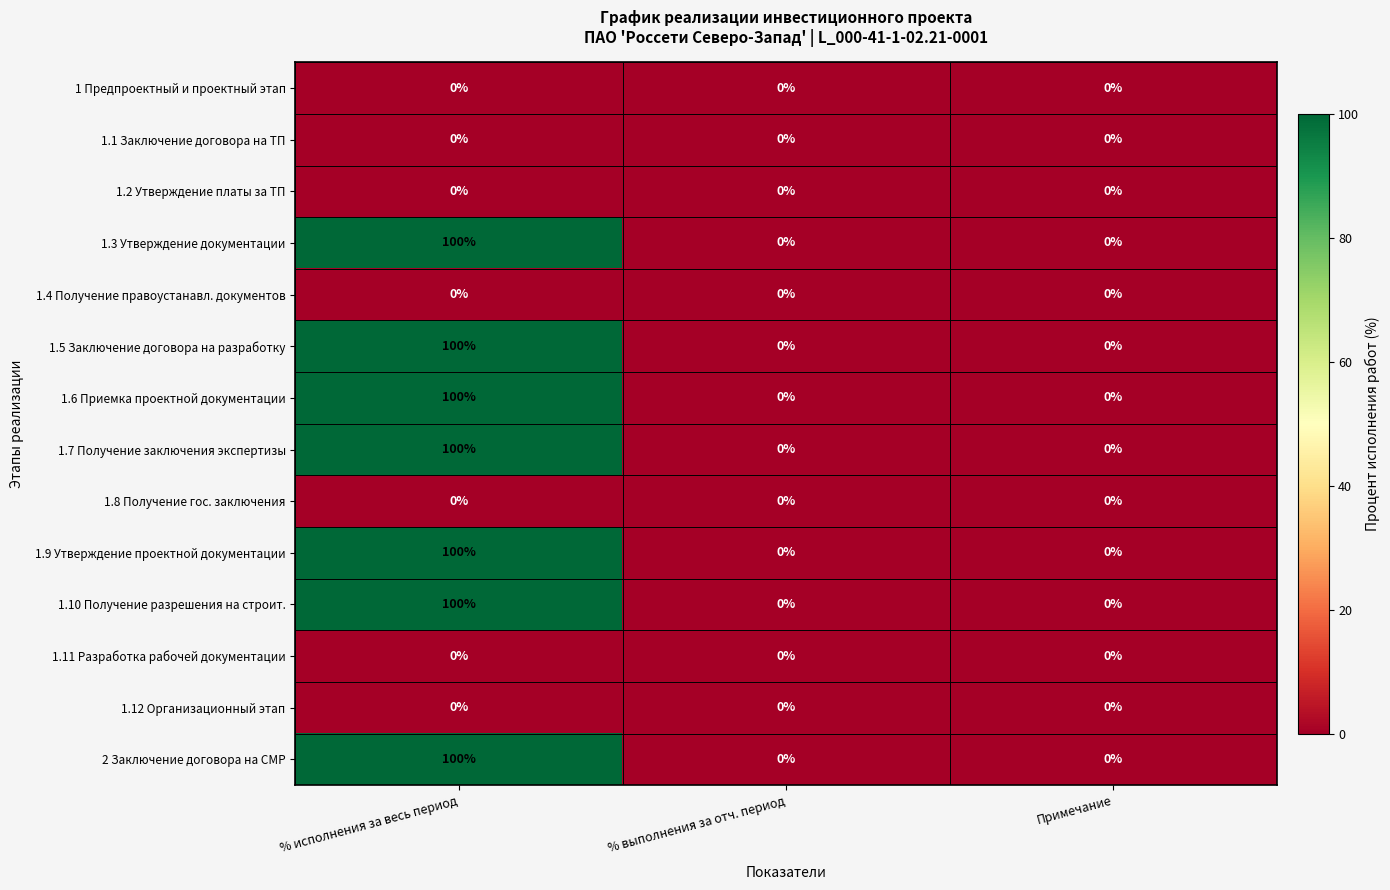

True or false: 1 Предпроектный и проектный этап has a value of 0 at % выполнения за отч. период.

True